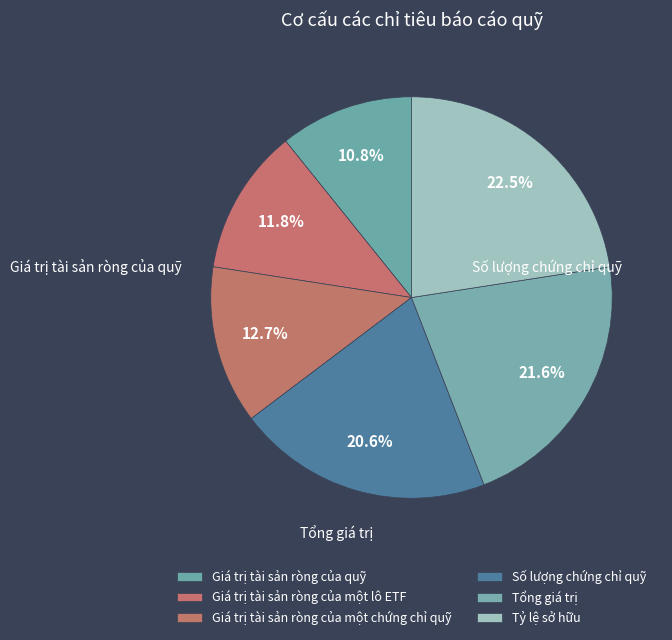

Which category has the biggest portion of the pie?

Tỷ lệ sở hữu